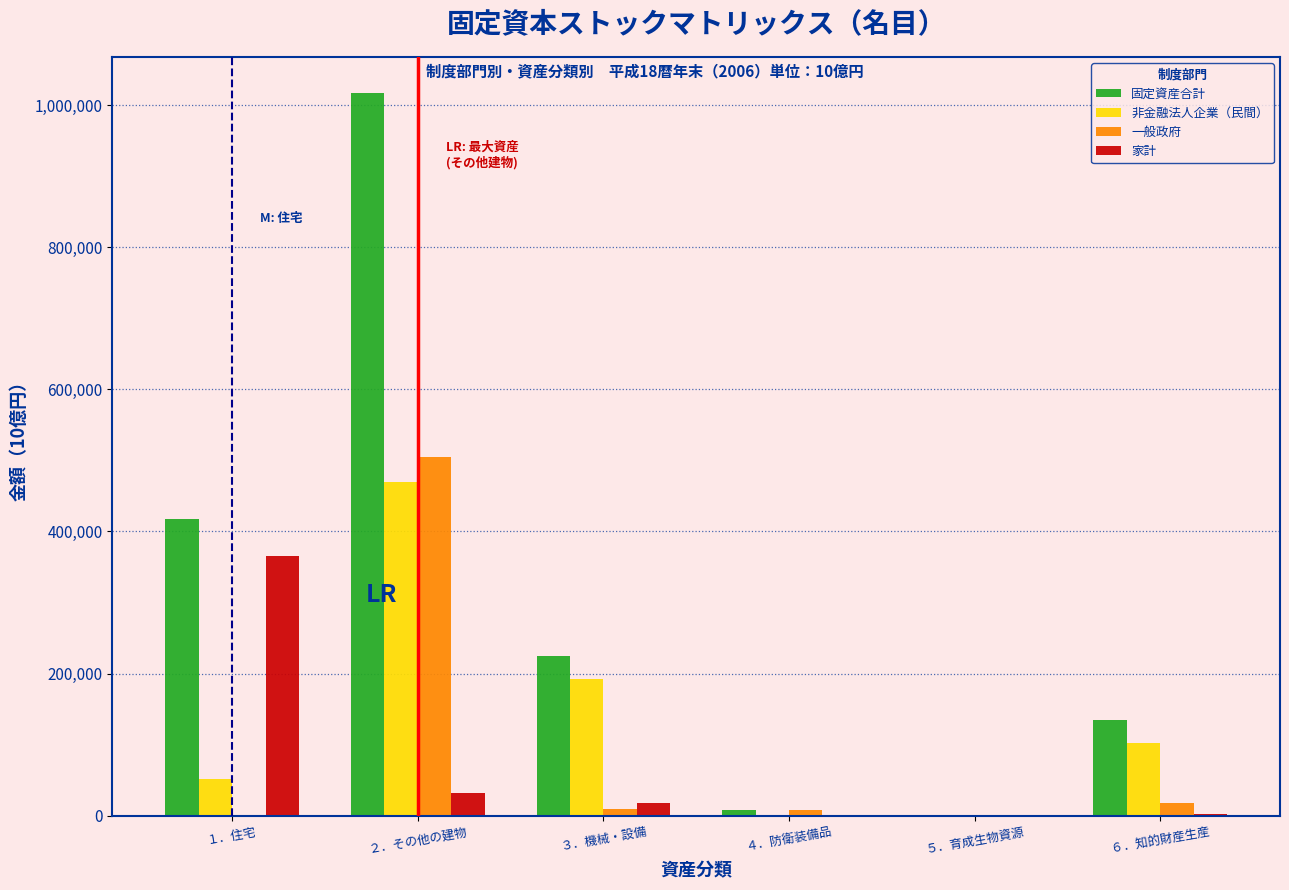

At which category is the sum across all series the highest?

２．その他の建物